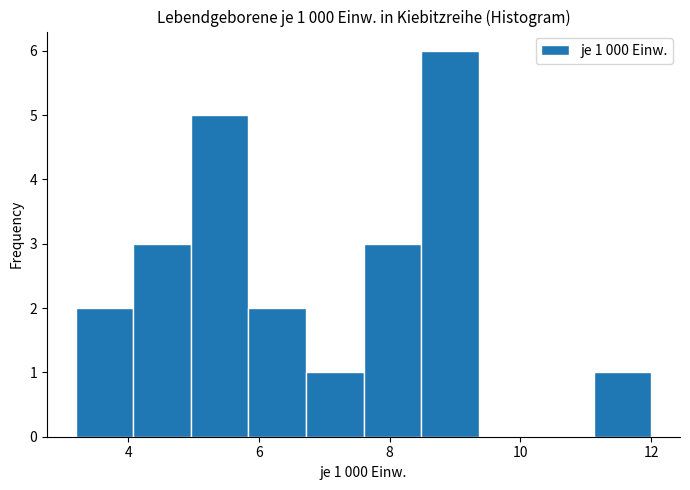

Which range on the x-axis has the tallest bar?

8.48 to 9.36